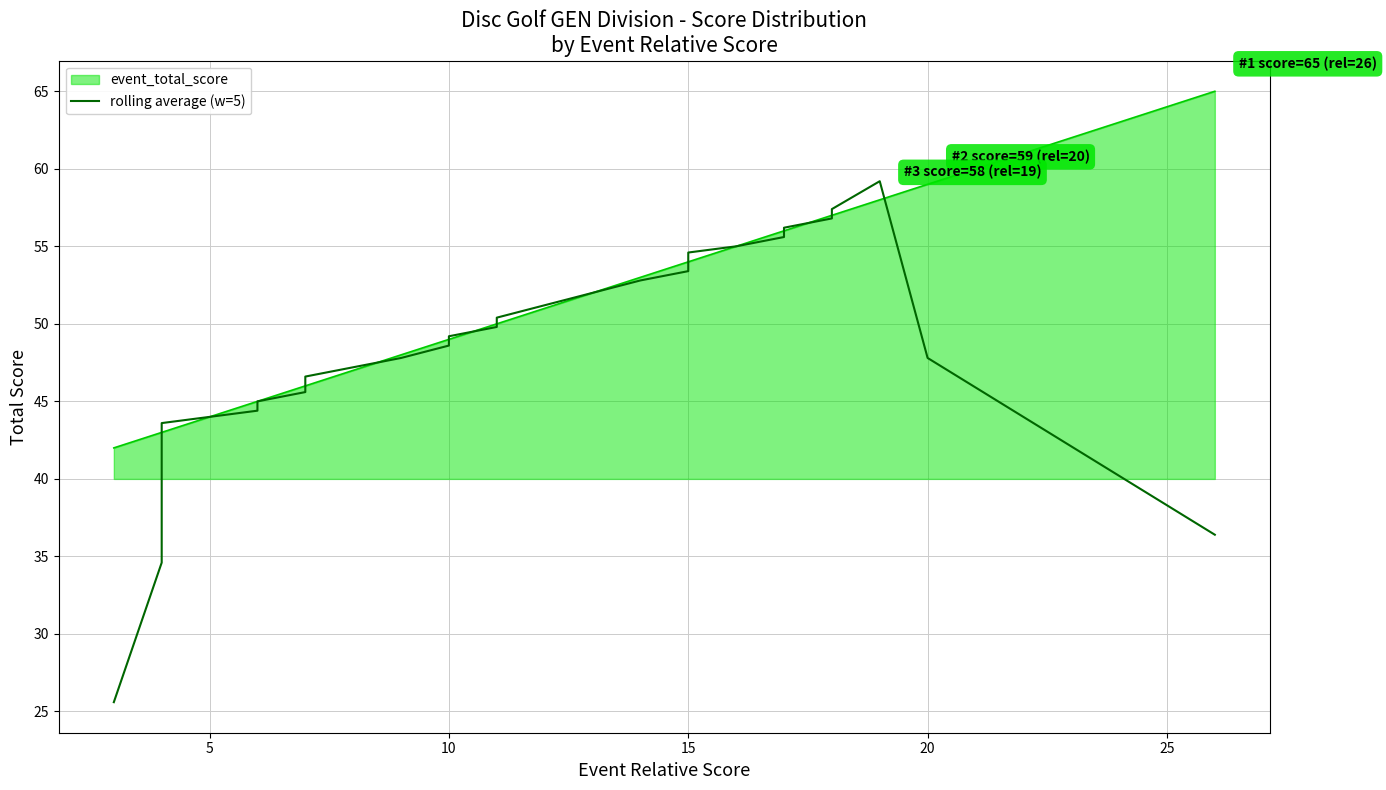

Does the chart have visible grid lines?

Yes